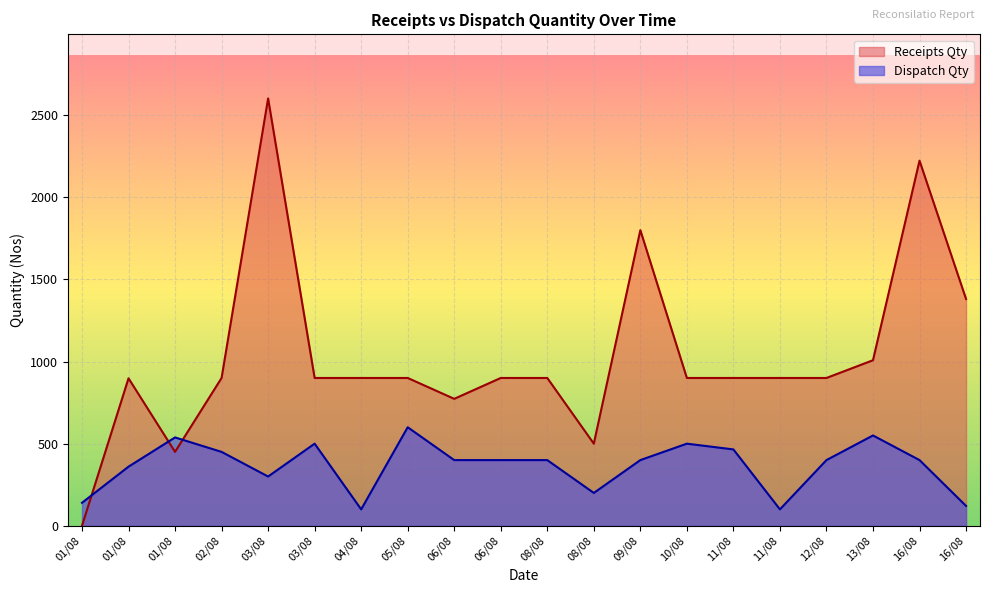

What is the label of the 20th point from the left?

16/08